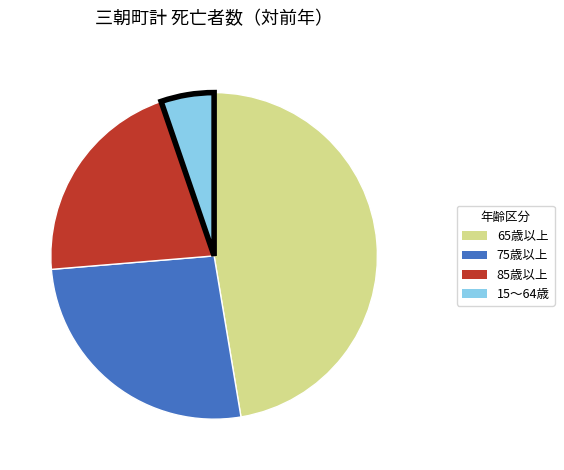

Is it true that 15～64歳 is 5% of the pie?

True